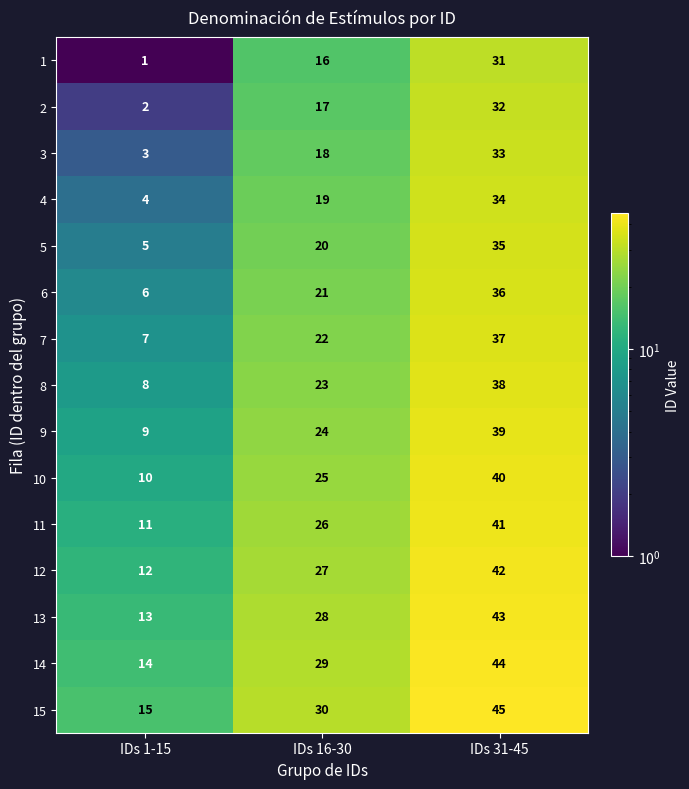

At how many categories does at least one series exceed 43?

1